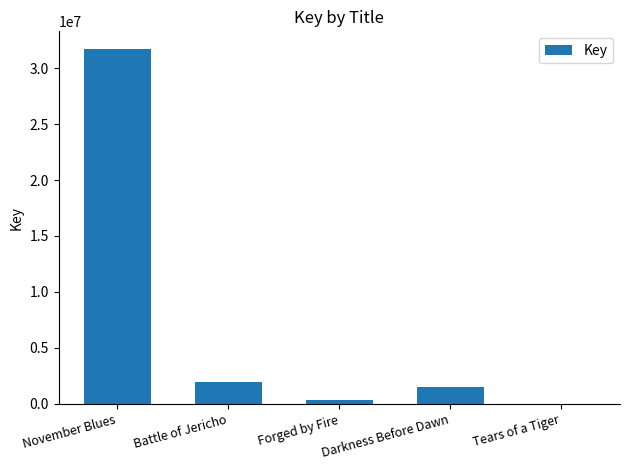

Are the bars horizontal?

No